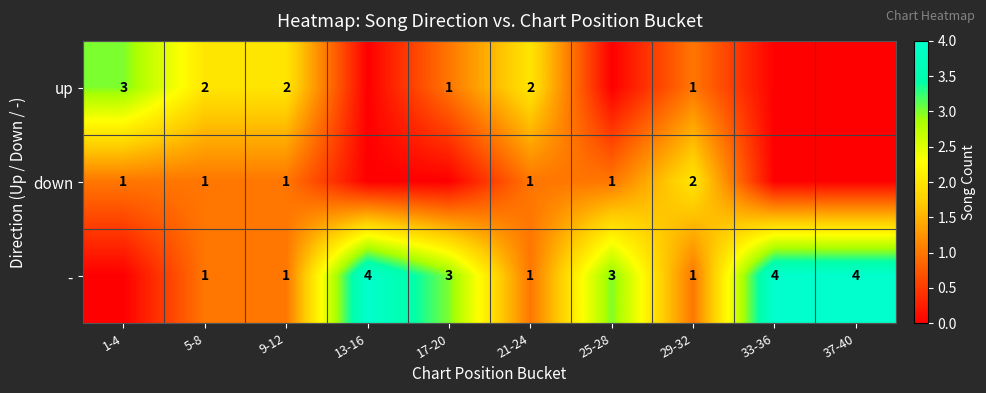

Which label corresponds to the smallest value in the chart?

13-16